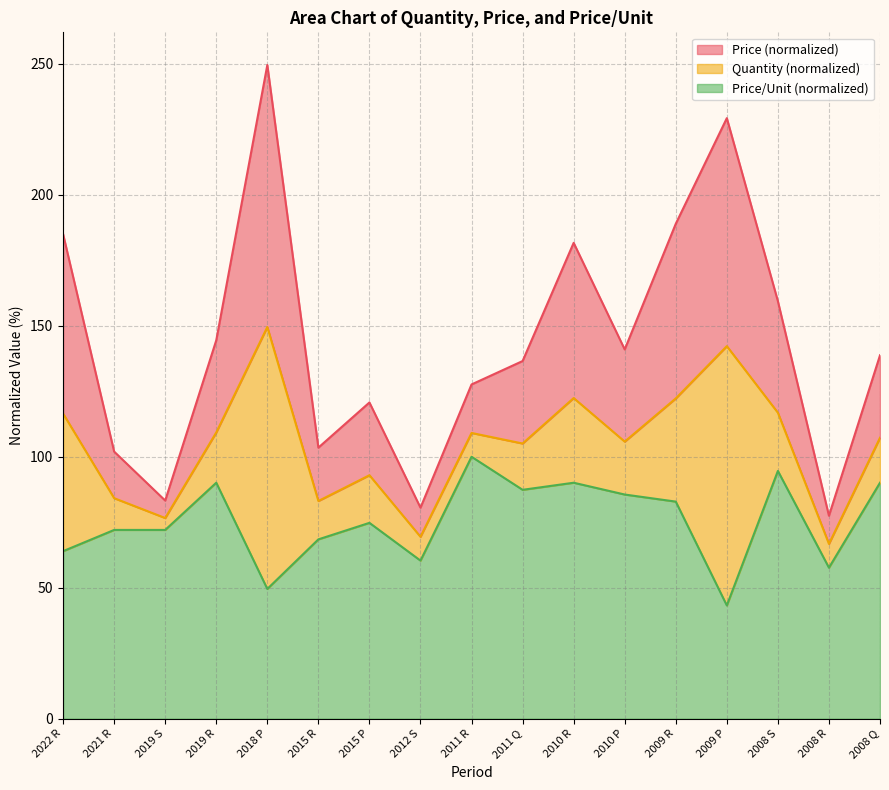

Which has a higher value, 2009 P or 2011 Q?

2009 P